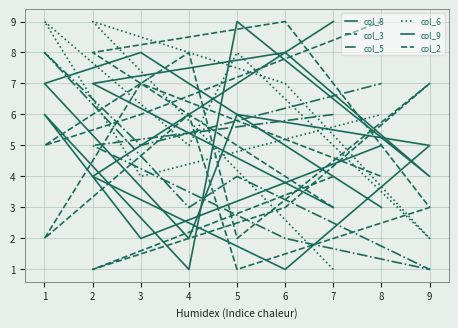

How many values in the col_5 series are below 5?

4